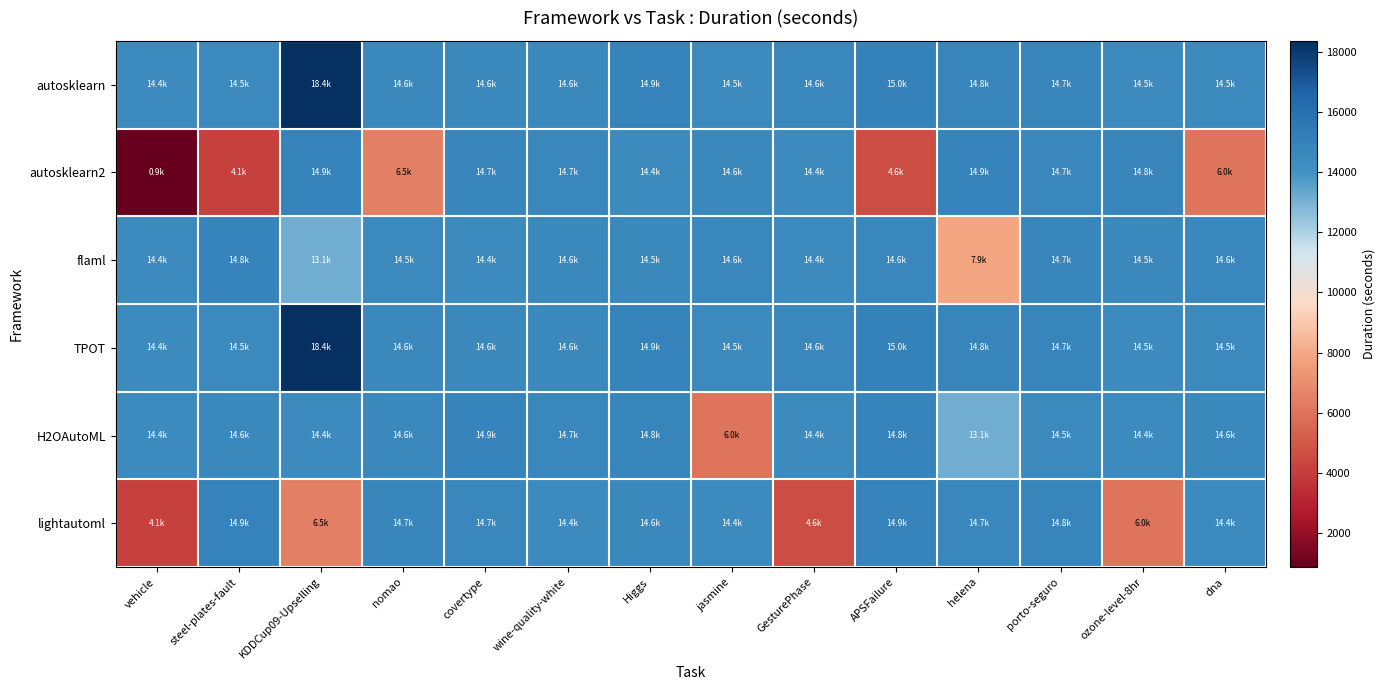

Reading left to right, transcribe all the data shown in this chart.

autosklearn: vehicle=14432.3	steel-plates-fault=14509.0	KDDCup09-Upselling=18360.1	nomao=14571.1	covertype=14559.2	wine-quality-white=14569.8	Higgs=14901.8	jasmine=14517.9	GesturePhase=14616.5	APSFailure=14971.5	helena=14793.6	porto-seguro=14745.1	ozone-level-8hr=14455.0	dna=14484.7
autosklearn2: vehicle=871.6	steel-plates-fault=4115.6	KDDCup09-Upselling=14924.9	nomao=6457.9	covertype=14672.6	wine-quality-white=14655.3	Higgs=14428.0	jasmine=14563.8	GesturePhase=14415.2	APSFailure=4563.7	helena=14875.0	porto-seguro=14670.4	ozone-level-8hr=14794.4	dna=6003.3
flaml: vehicle=14409.5	steel-plates-fault=14832.8	KDDCup09-Upselling=13116.1	nomao=14526.2	covertype=14425.9	wine-quality-white=14590.7	Higgs=14548.8	jasmine=14613.6	GesturePhase=14424.0	APSFailure=14621.7	helena=7886.6	porto-seguro=14728.6	ozone-level-8hr=14548.8	dna=14613.6
TPOT: vehicle=14432.3	steel-plates-fault=14509.0	KDDCup09-Upselling=18360.1	nomao=14571.1	covertype=14559.2	wine-quality-white=14569.8	Higgs=14901.8	jasmine=14517.9	GesturePhase=14616.5	APSFailure=14971.5	helena=14793.6	porto-seguro=14745.1	ozone-level-8hr=14455.0	dna=14484.7
H2OAutoML: vehicle=14428.0	steel-plates-fault=14563.8	KDDCup09-Upselling=14415.2	nomao=14563.7	covertype=14875.0	wine-quality-white=14670.4	Higgs=14794.4	jasmine=6003.3	GesturePhase=14409.5	APSFailure=14832.8	helena=13116.1	porto-seguro=14526.2	ozone-level-8hr=14425.9	dna=14590.7
lightautoml: vehicle=4115.6	steel-plates-fault=14924.9	KDDCup09-Upselling=6457.9	nomao=14672.6	covertype=14655.3	wine-quality-white=14428.0	Higgs=14563.8	jasmine=14415.2	GesturePhase=4563.7	APSFailure=14875.0	helena=14670.4	porto-seguro=14794.4	ozone-level-8hr=6003.3	dna=14409.5